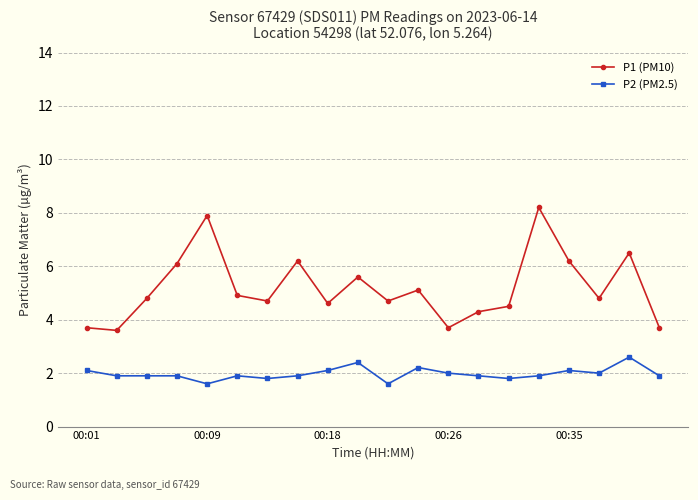

True or false: P1 (PM10) and P2 (PM2.5) intersect in this chart.

False